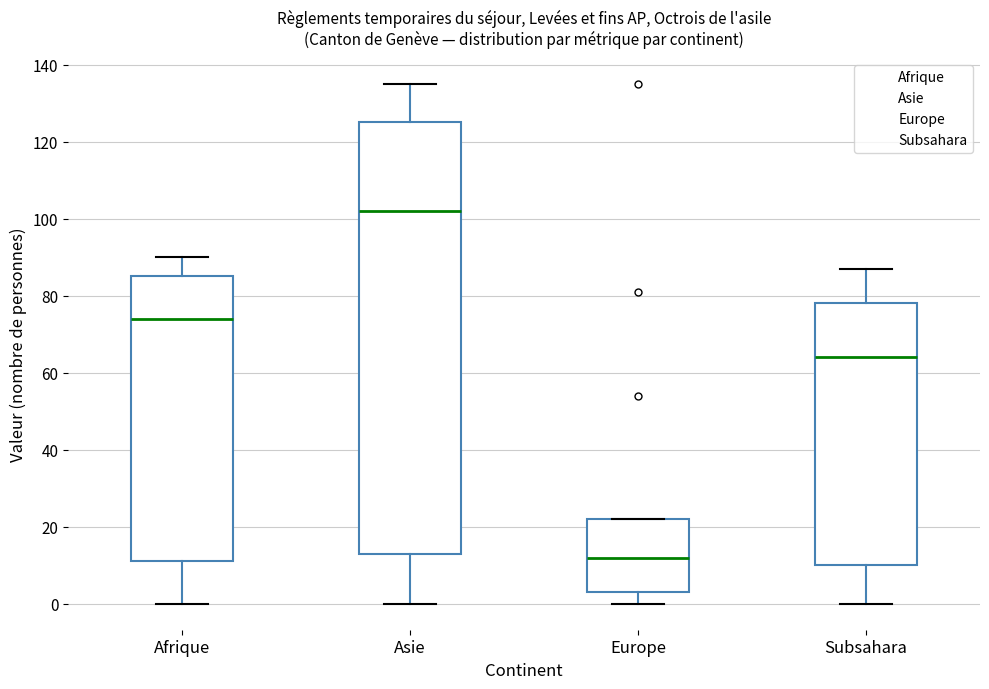

Which box's median line is the lowest?

Europe